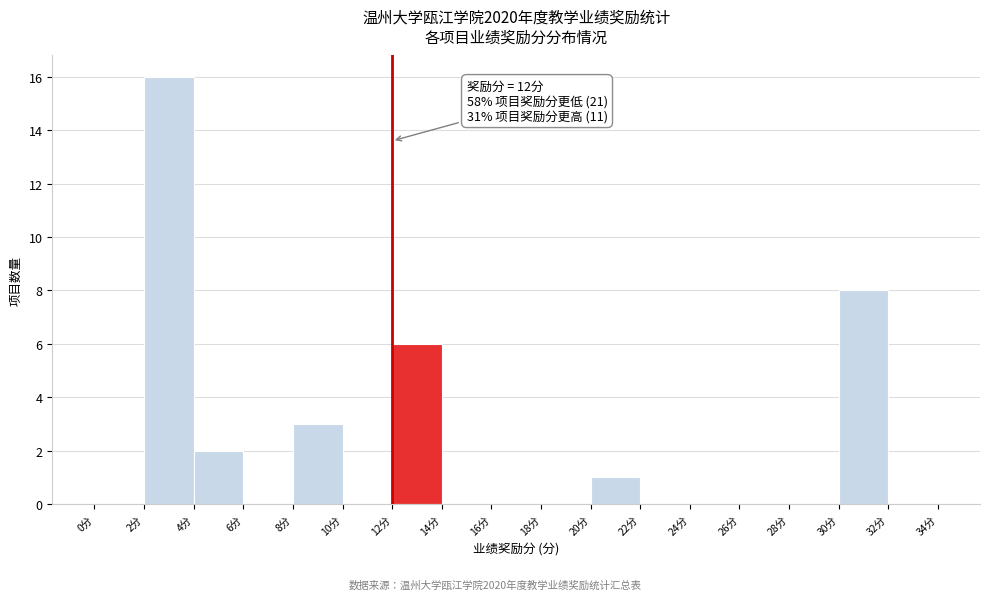

Which range on the x-axis has the tallest bar?

2 to 4